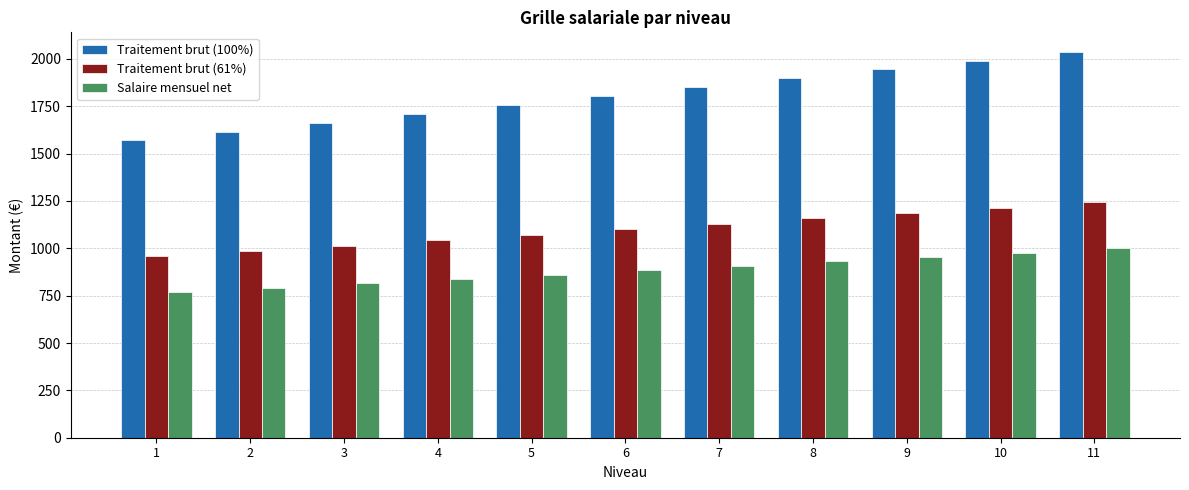

Which category has the highest value in the Traitement brut (61%) series?

11